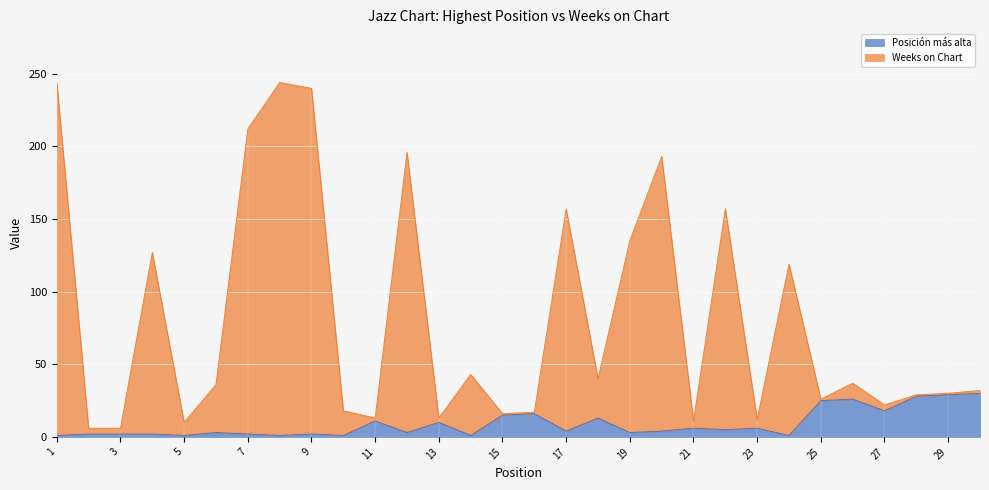

Is the value of Weeks on Chart at 16 greater than the value of Posición más alta at 18?

Yes